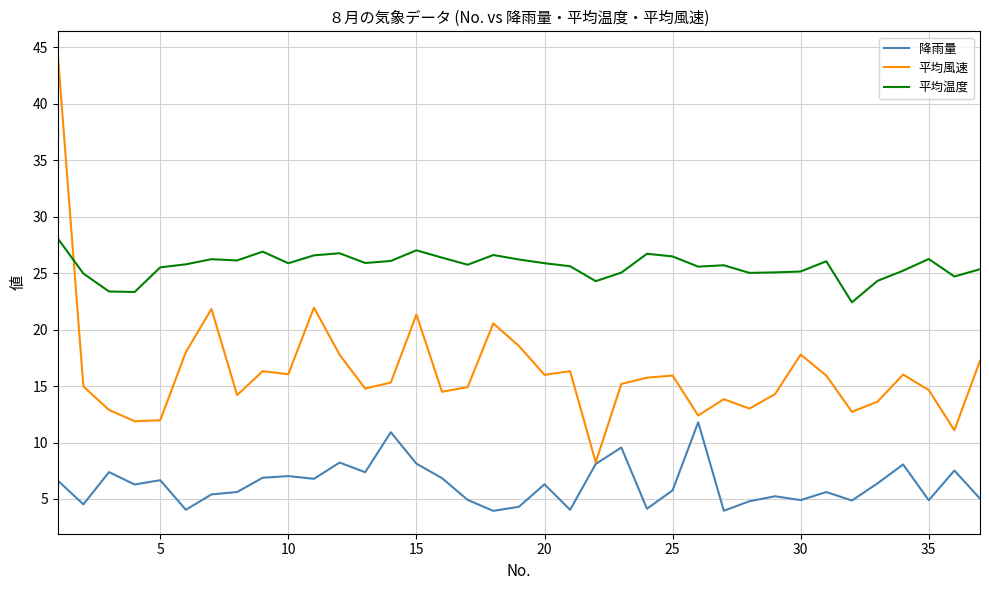

What are all the series names shown in the legend?

降雨量, 平均風速, 平均温度